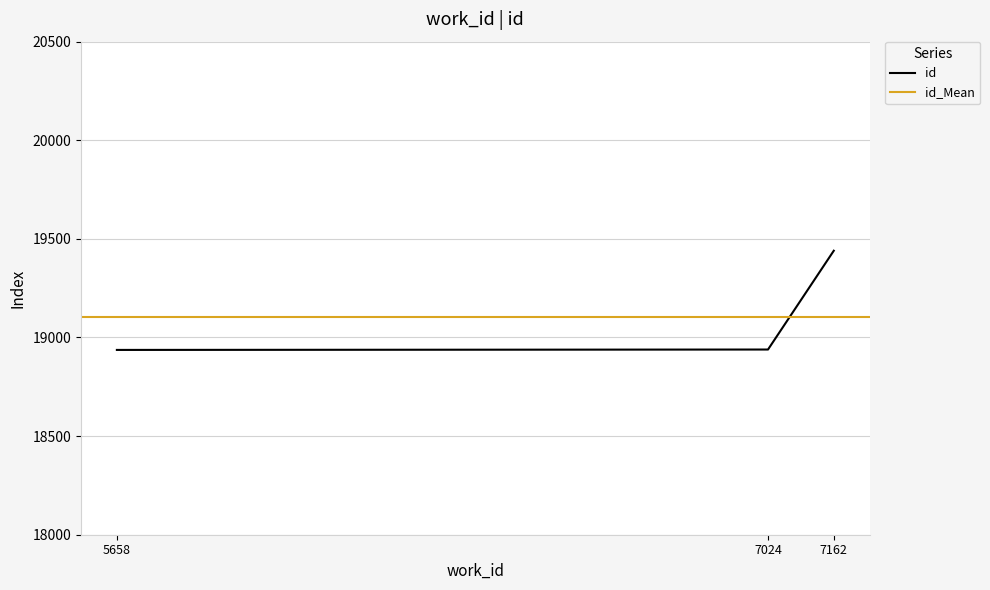

The chart shows a value of 8596 at 5658. True or false?

False